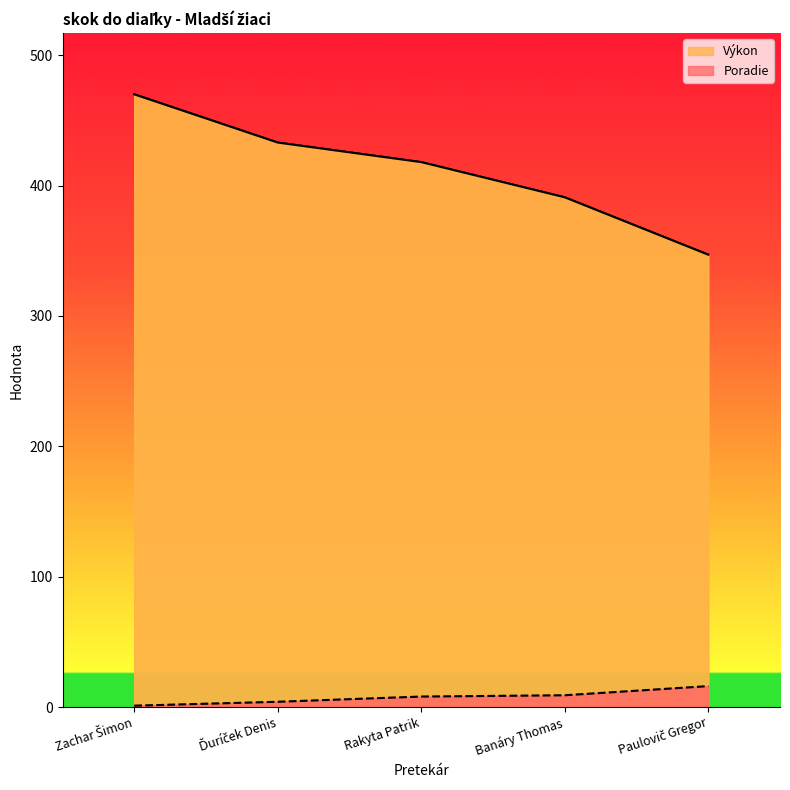

Which series changed the most between Ďuríček Denis and Rakyta Patrik?

Výkon